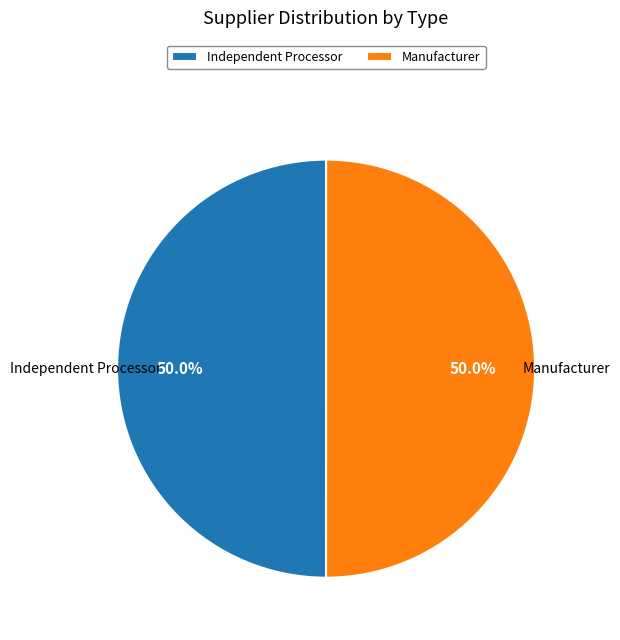

What portion of the pie excludes Independent Processor?

50.0%